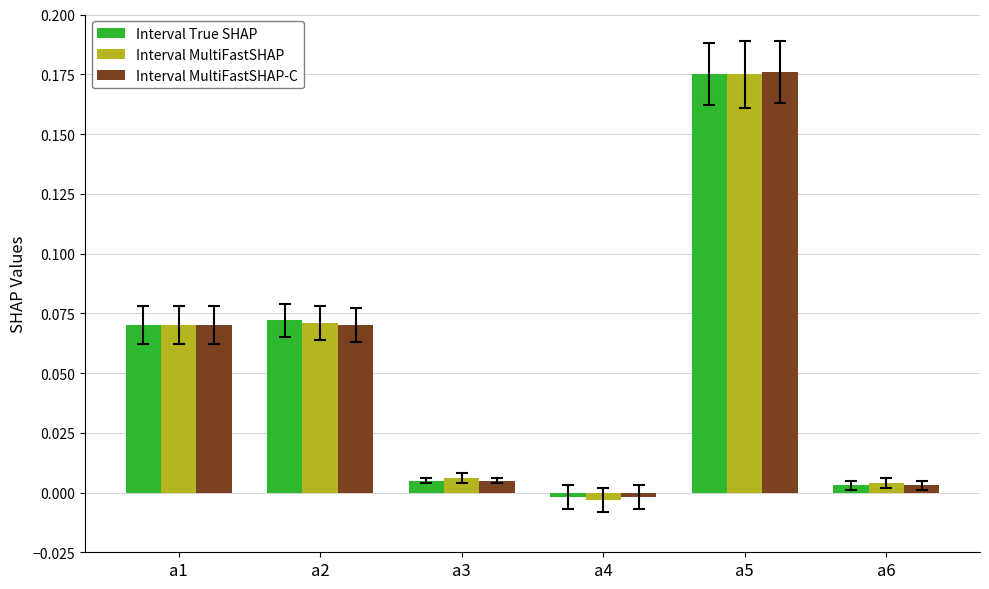

At which category does the chart reach its minimum across all series?

a4